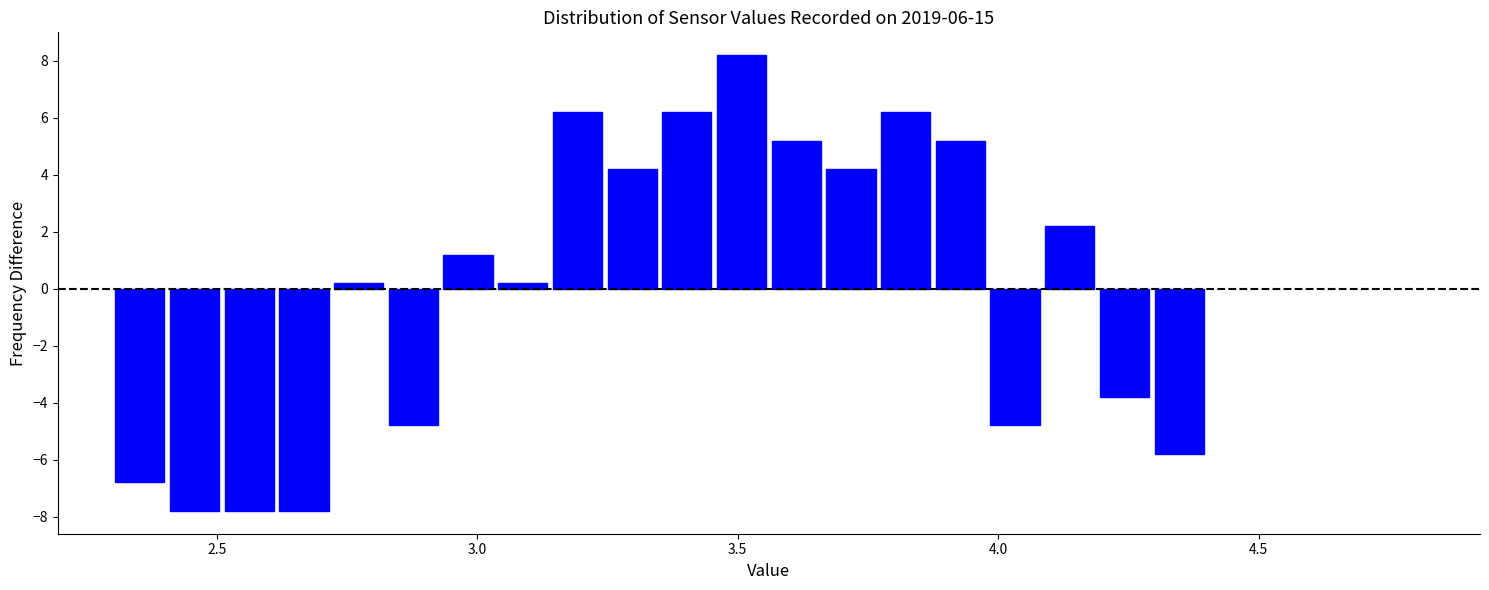

Around what value on the x-axis is the tallest bar? Give the approximate position of its centre, as read against the axis.

3.50